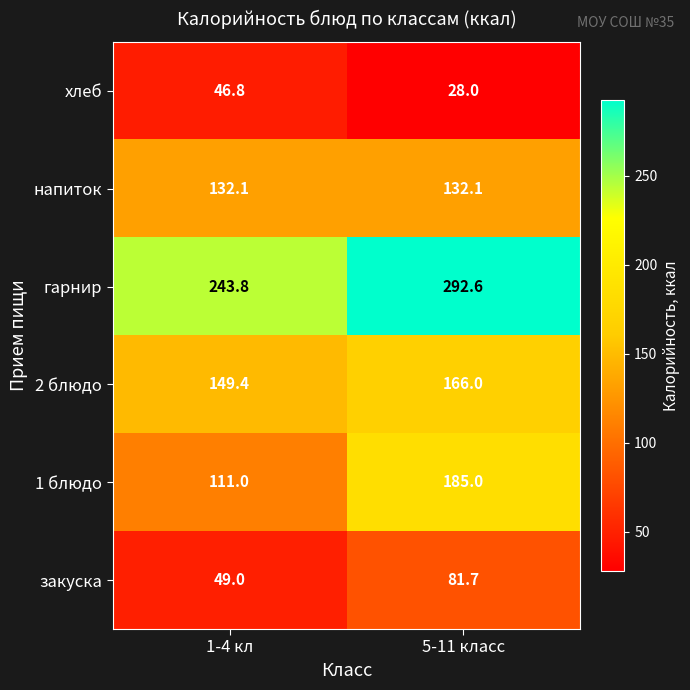

Reading right to left, transcribe all the data shown in this chart.

хлеб: 28.0	46.8
напиток: 132.1	132.1
гарнир: 292.6	243.8
2 блюдо: 166.0	149.4
1 блюдо: 185.0	111.0
закуска: 81.7	49.0